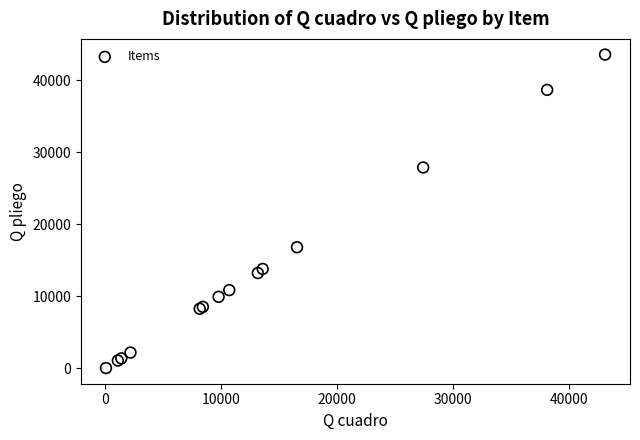

What Y value in the scatter plot is closest to 21816?

16829